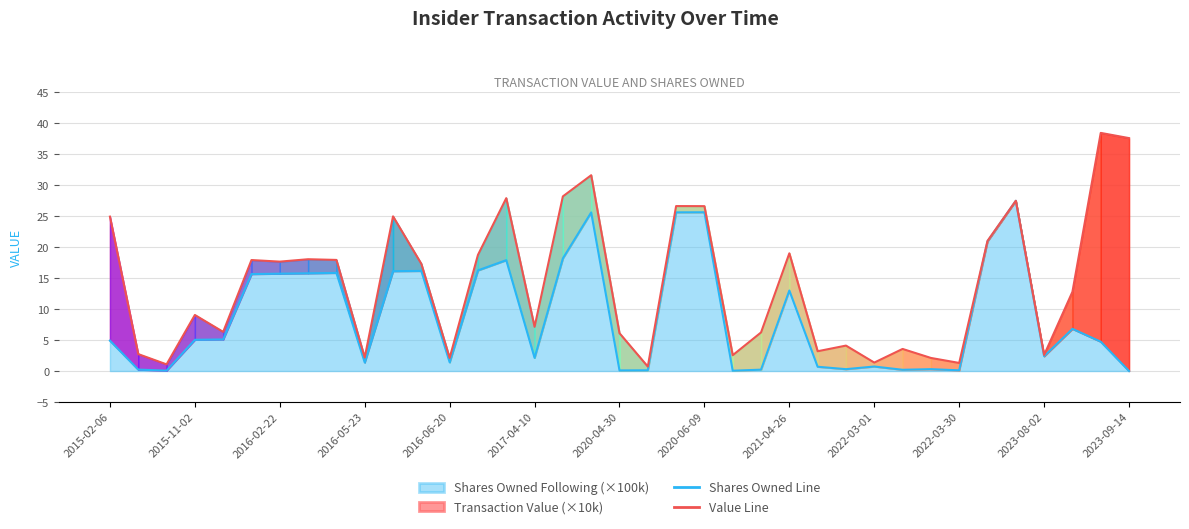

True or false: Value Line and Shares Owned Line intersect in this chart.

False